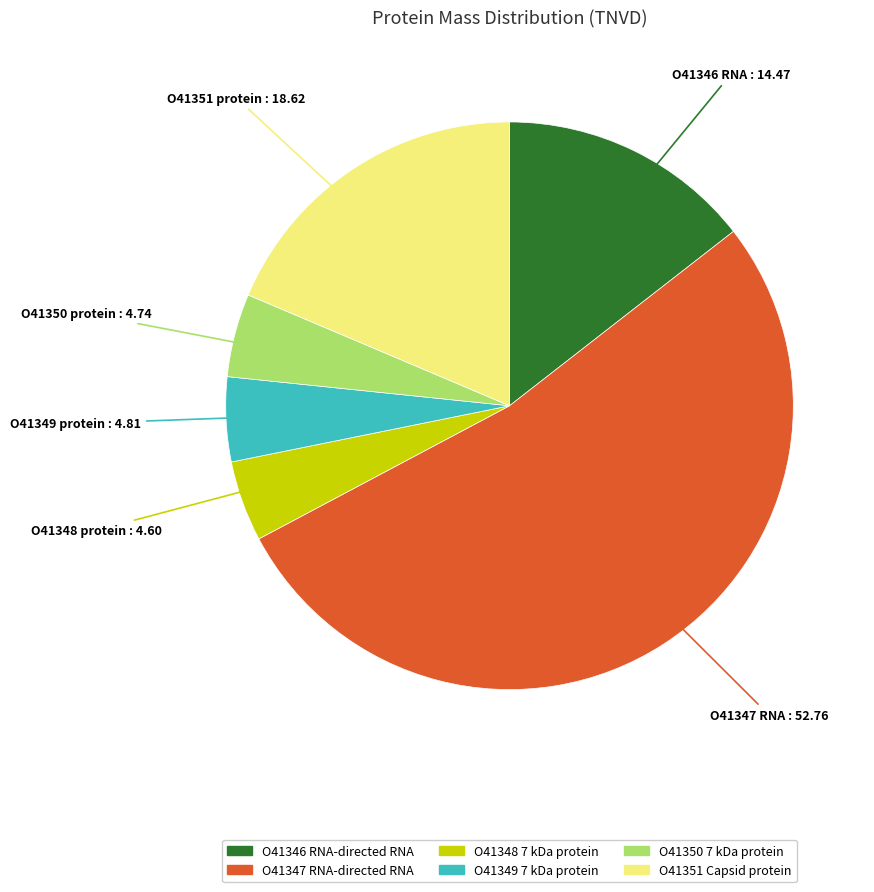

Approximately how many times larger is the value at O41350 7 kDa protein compared to O41348 7 kDa protein?

1.0